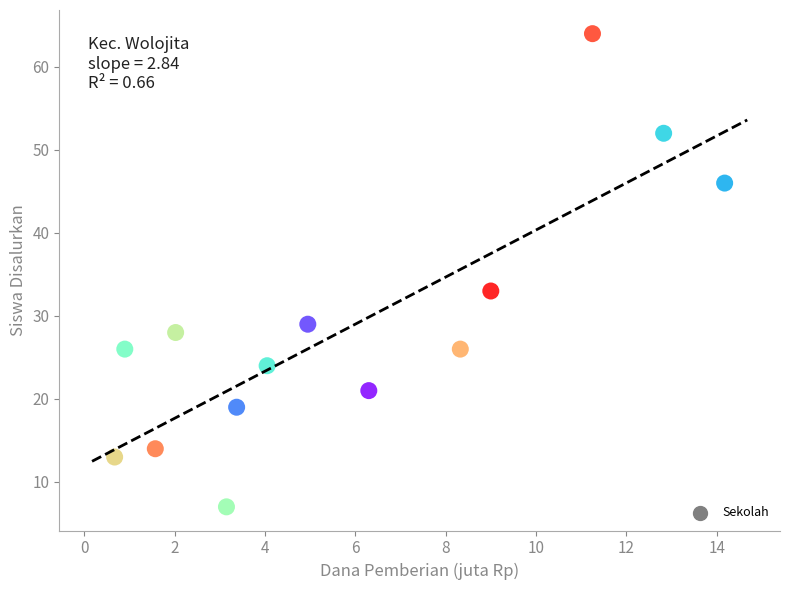

What Y value in the scatter plot is closest to 35?

33